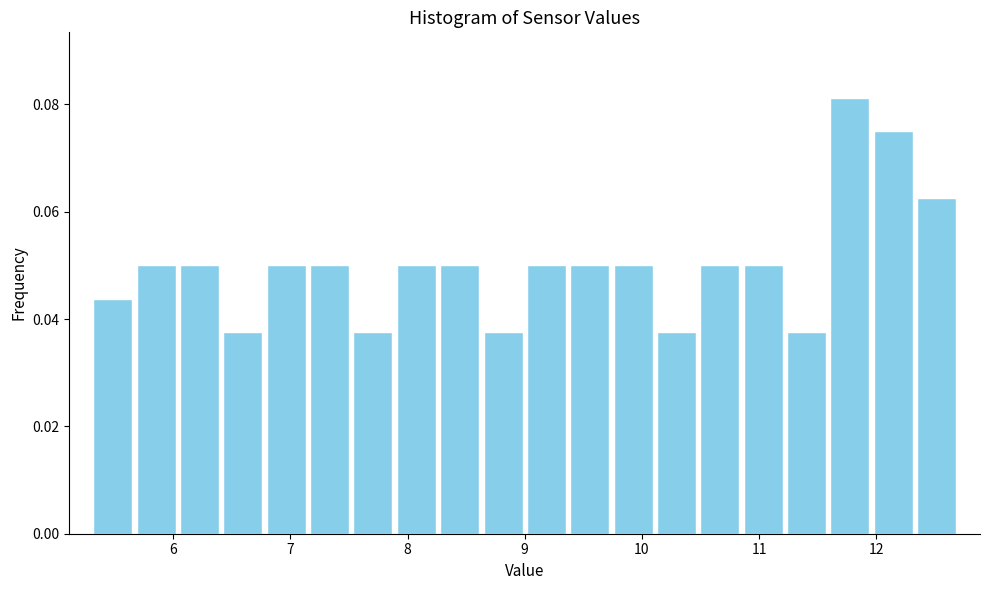

Read against the x-axis, roughly where is the centre of the tallest bar?

11.8